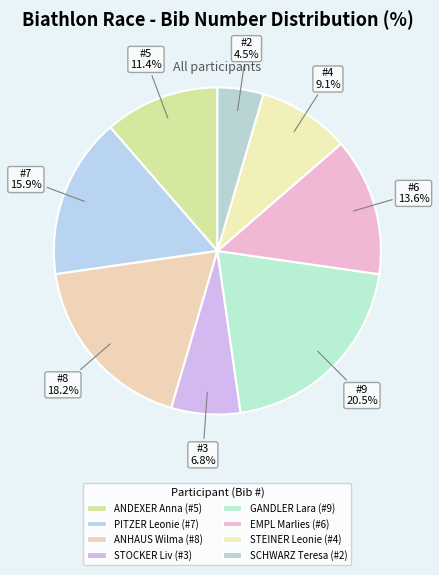

What percentage is NOT represented by STEINER Leonie (#4)?

90.9%